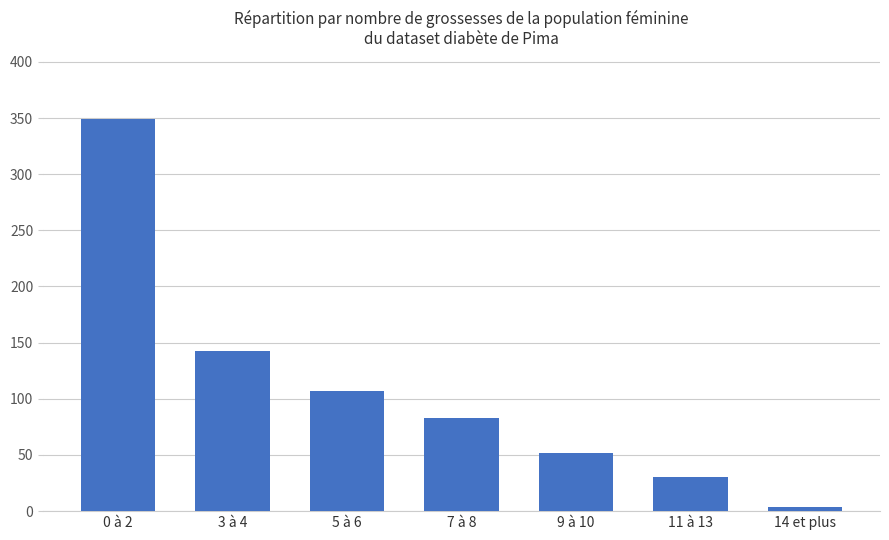

What is the ratio of the value at 3 à 4 to the value at 11 à 13?

4.8